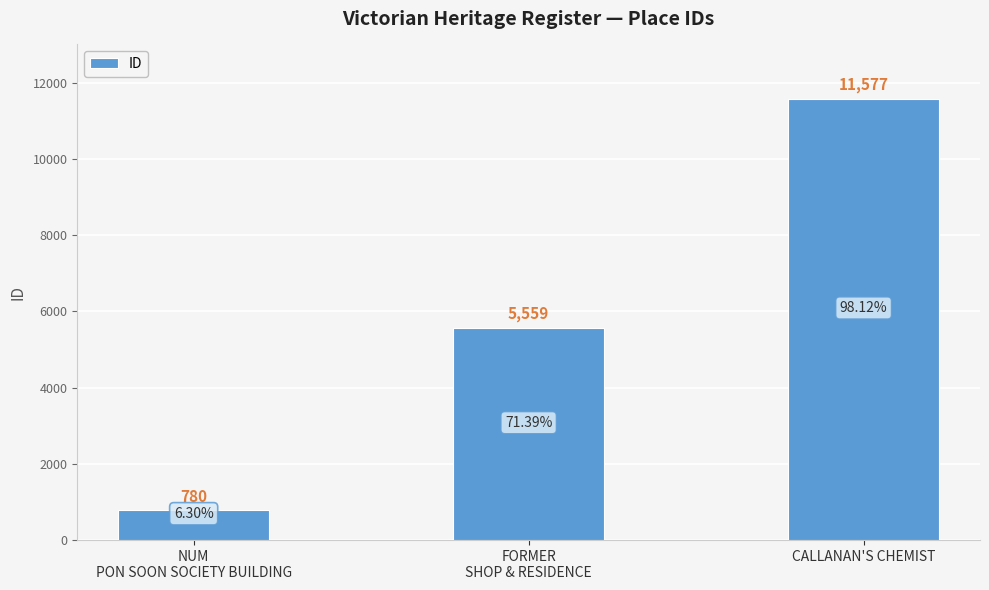

What is the approximate value at FORMER
SHOP & RESIDENCE, to the nearest 10?

5560